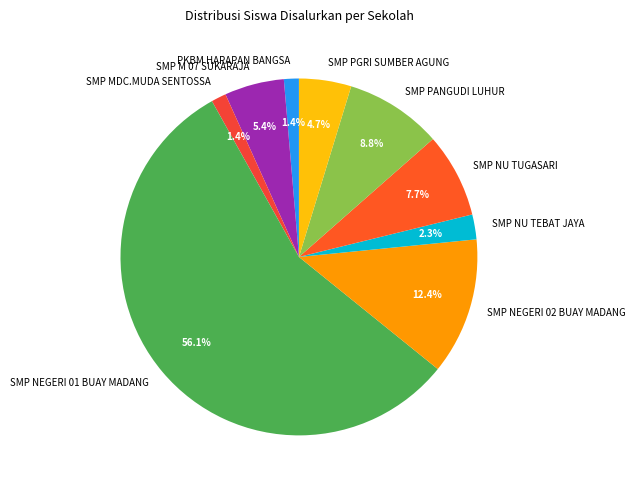

Between SMP M 07 SUKARAJA and SMP NU TUGASARI, which is larger?

SMP NU TUGASARI